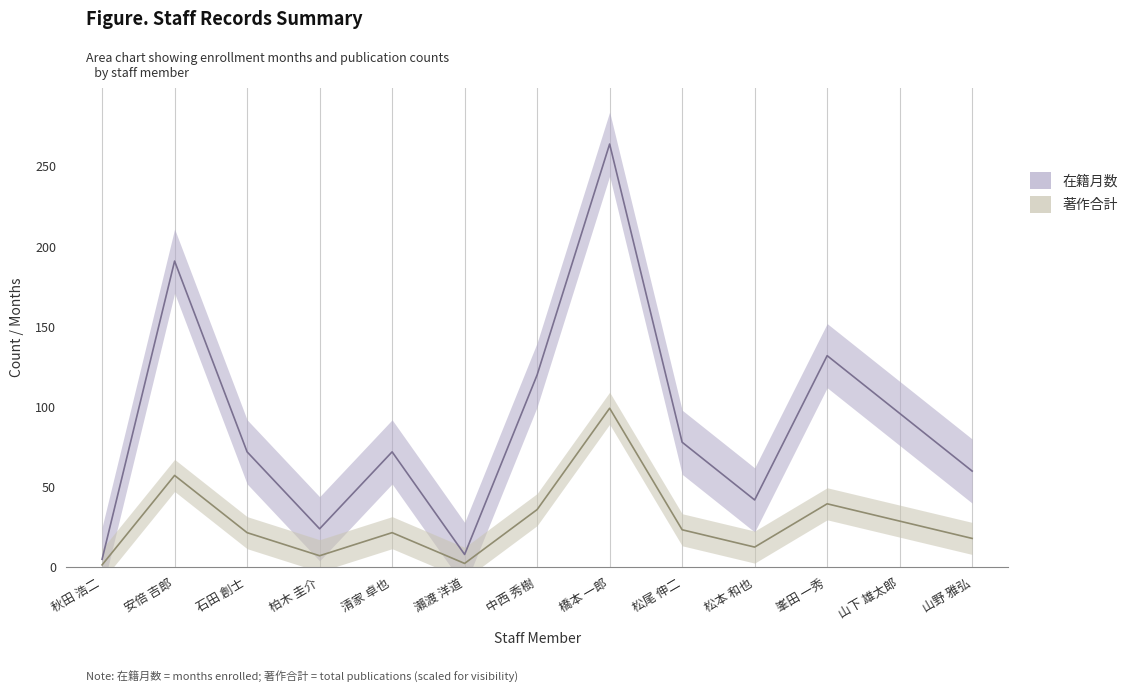

At how many categories does at least one series exceed 203?

1